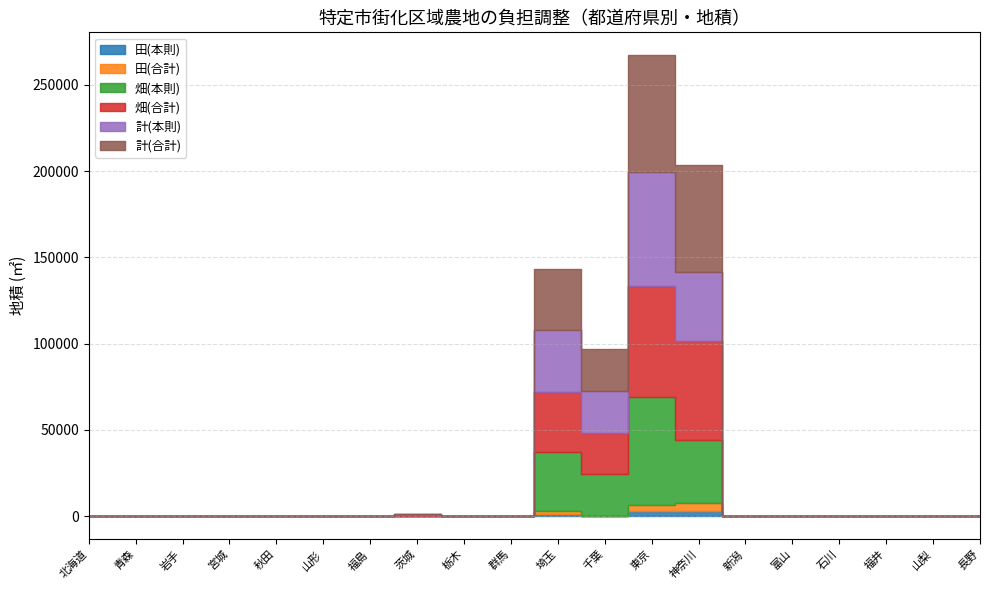

Where is 畑(本則) nearest to the value 31405?

埼玉